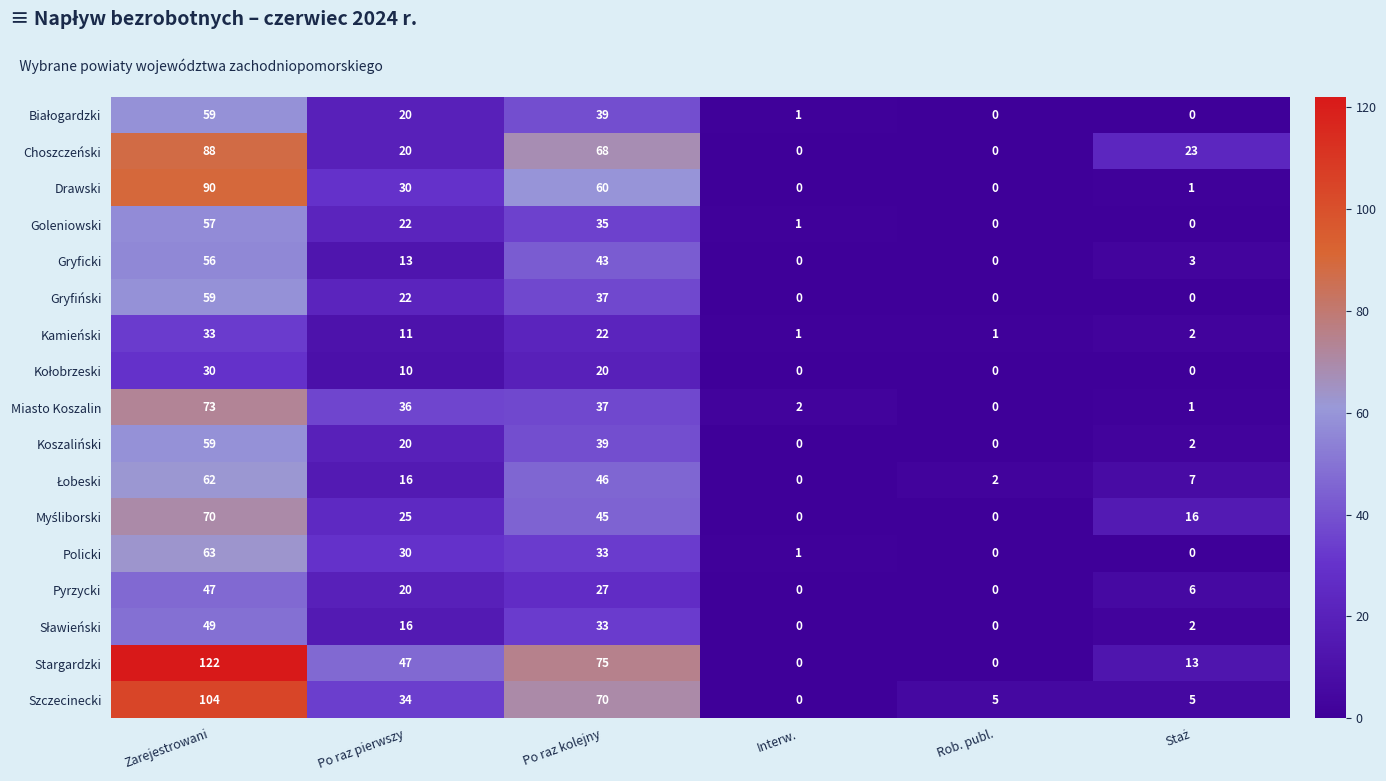

At which category is the sum across all series the highest?

Zarejestrowani